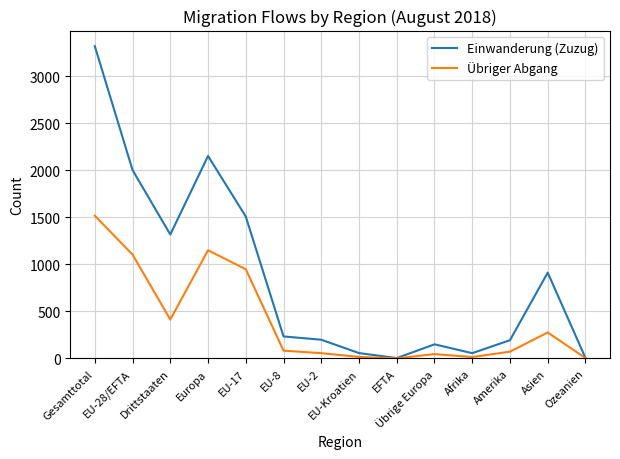

Which category has the highest value across all series?

Gesamttotal